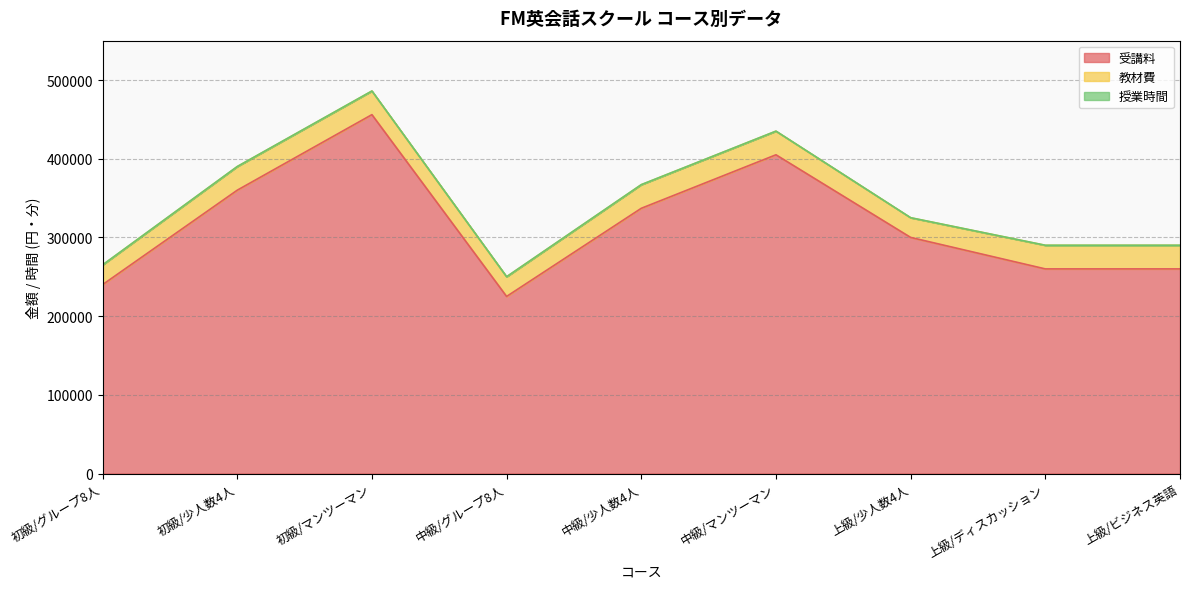

Which category has the lowest value across all series?

上級/ディスカッション